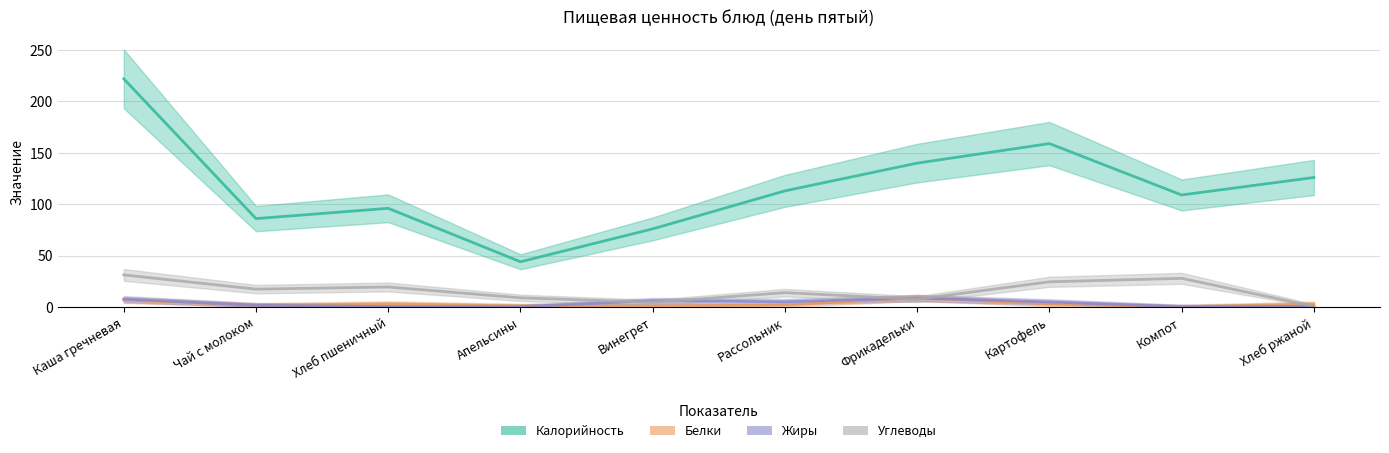

What are all the series names shown in the legend?

Калорийность, Белки, Жиры, Углеводы